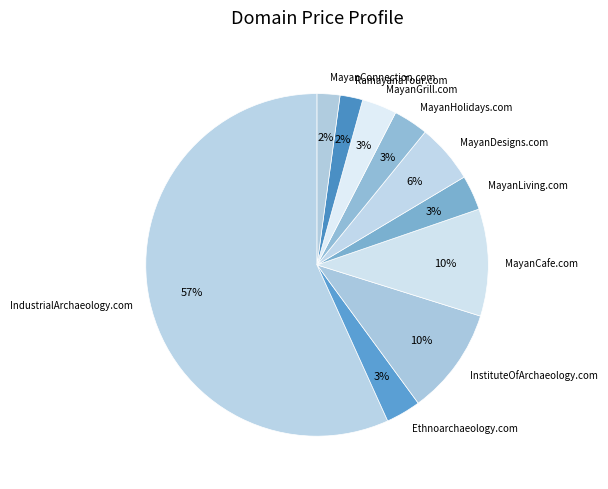

Combined, do InstituteOfArchaeology.com and Ethnoarchaeology.com account for over 50%?

No